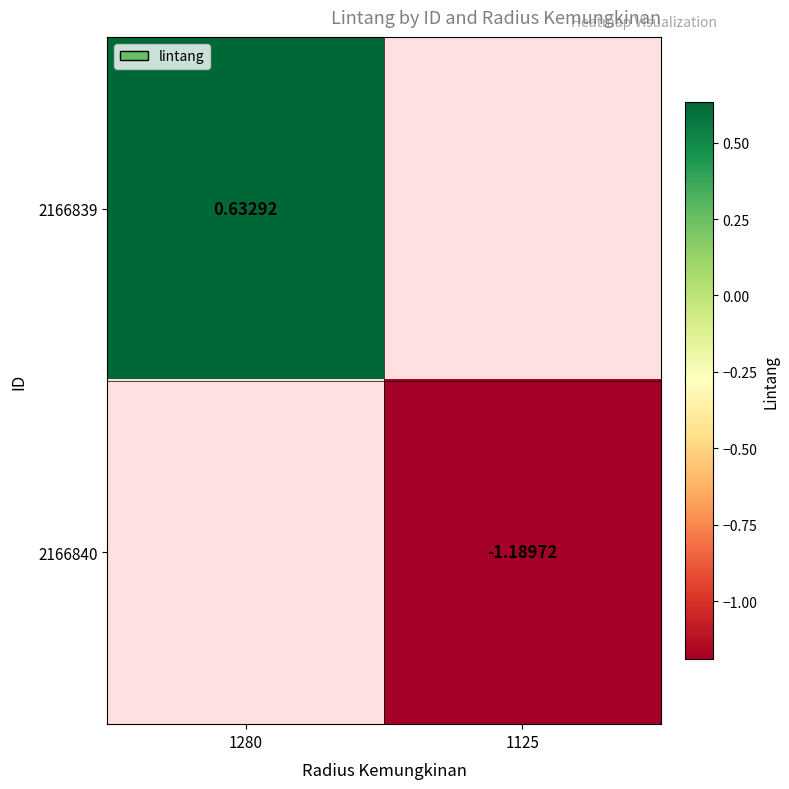

Is the value of 2166839 at 1280 greater than the value of 2166840 at 1125?

Yes